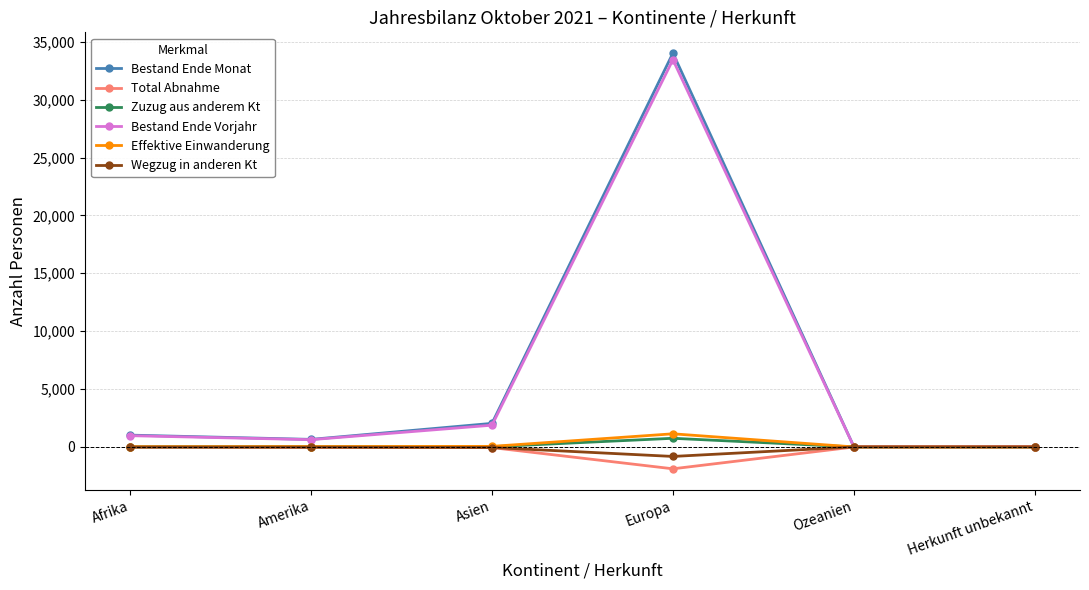

At how many categories does at least one series exceed 23308?

1